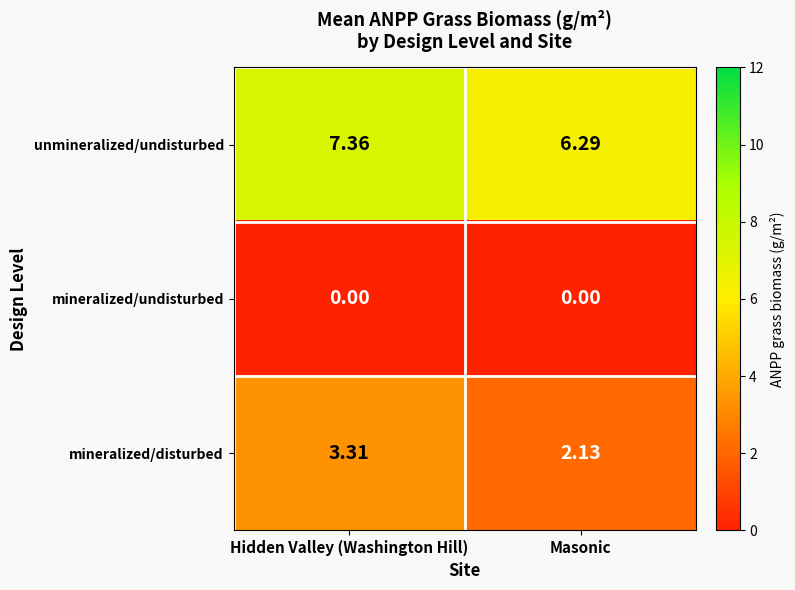

Is the value of unmineralized/undisturbed at Masonic greater than the value of mineralized/undisturbed at Hidden Valley (Washington Hill)?

Yes